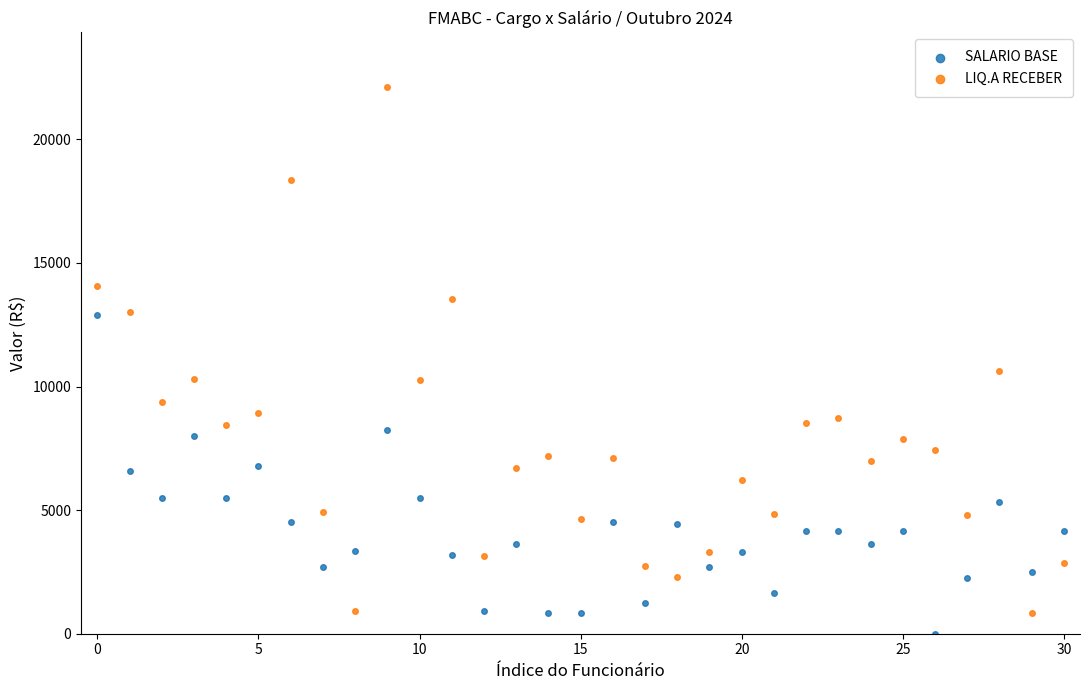

What are all the series names shown in the legend?

SALARIO BASE, LIQ.A RECEBER